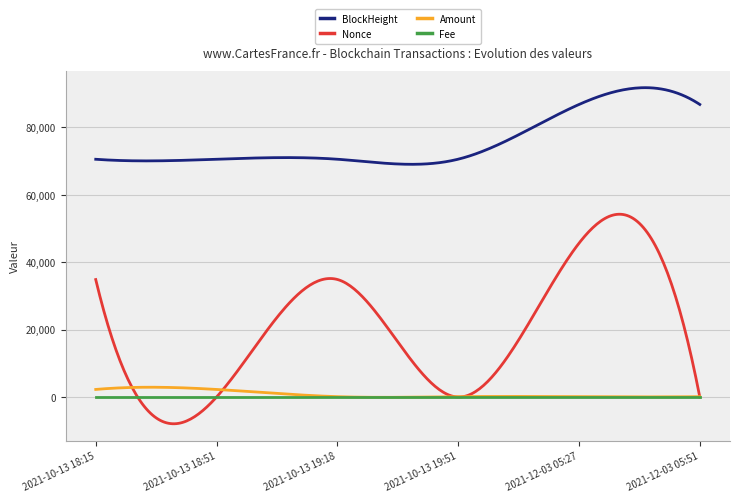

Reading left to right, what are all the values shown in this chart?

BlockHeight: 70489.0	70499.0	70504.0	70512.0	86733.0	86737.0
Nonce: 34832.0	0.0	34854.0	1.0	45595.0	2.0
Amount: 2255.8	2254.8	116.6	116.6	114.2	114.2
Fee: 0.0	0.0	0.0	0.0	0.0	0.0